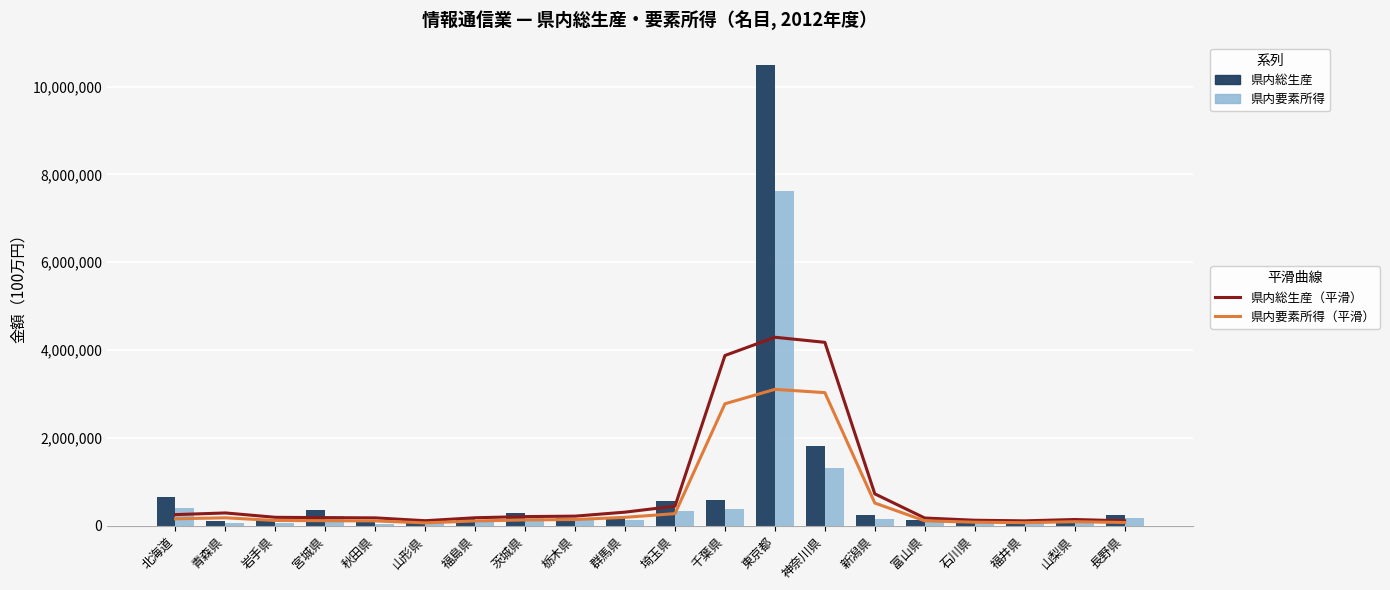

At how many categories does at least one series exceed 4547942?

1